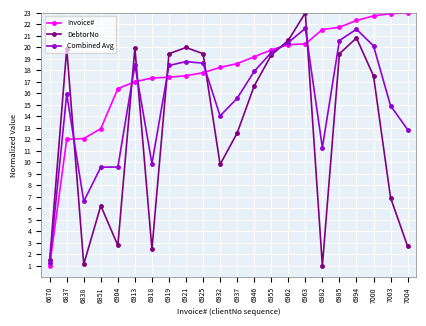

How many values in the DebtorNo series are below 17?

11